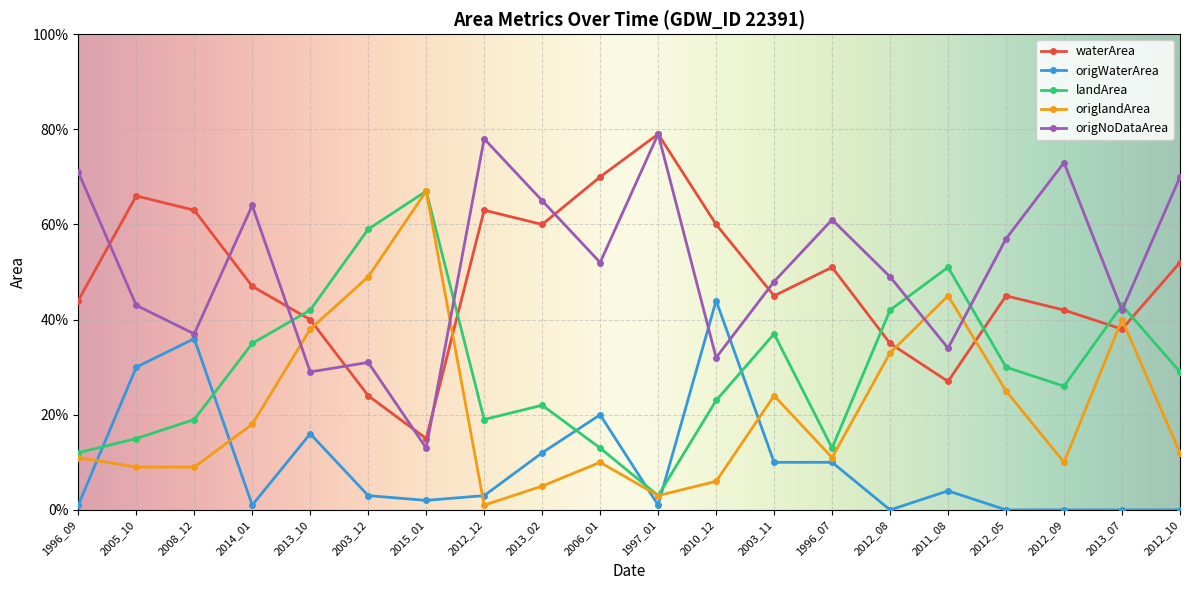

What is the label of the 7th point from the left?

2015_01